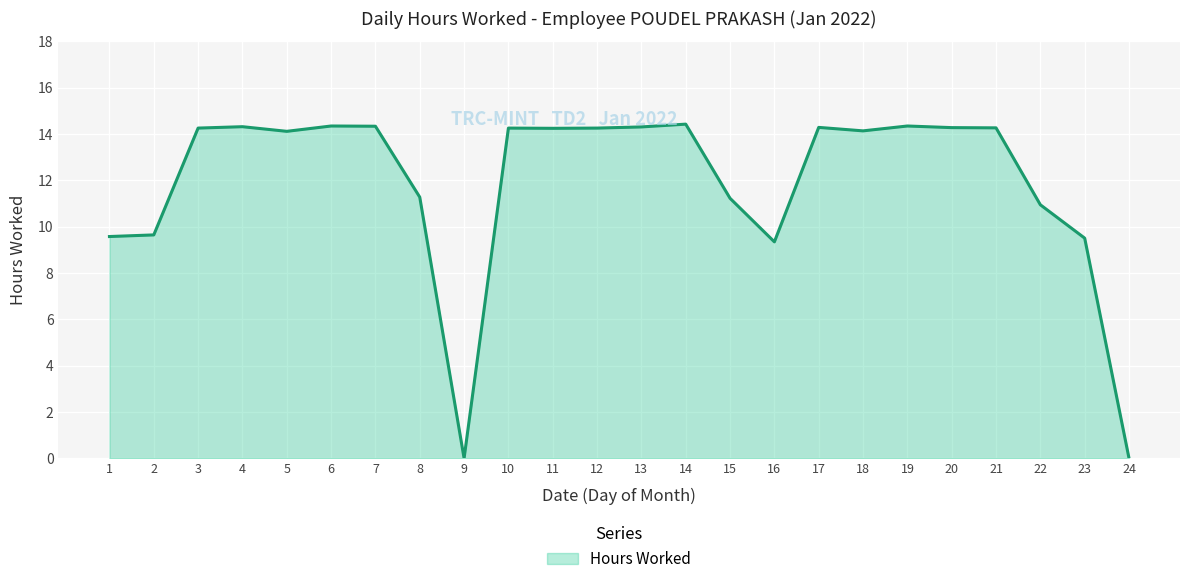

How many values are below 14?

9